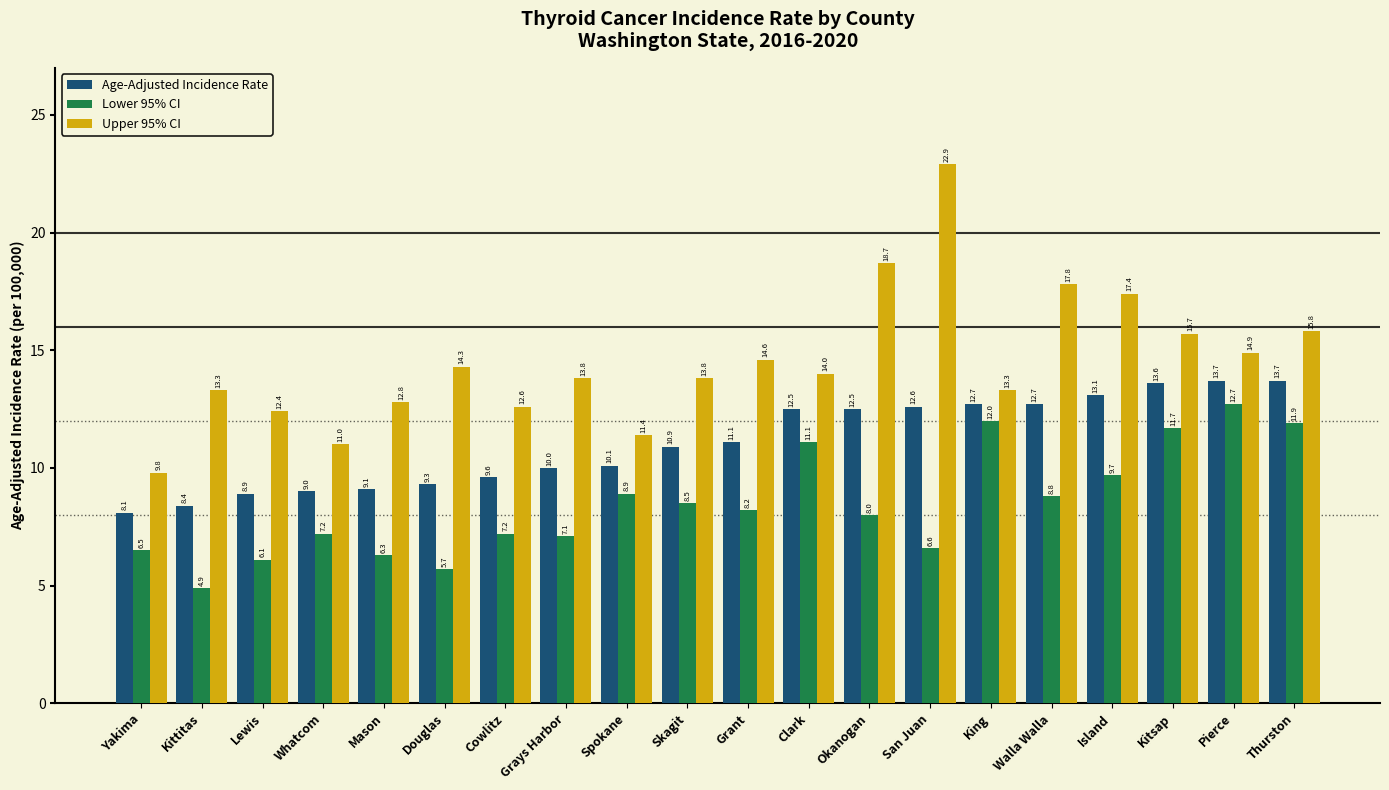

At which label is Lower 95% CI closest to 8?

Okanogan